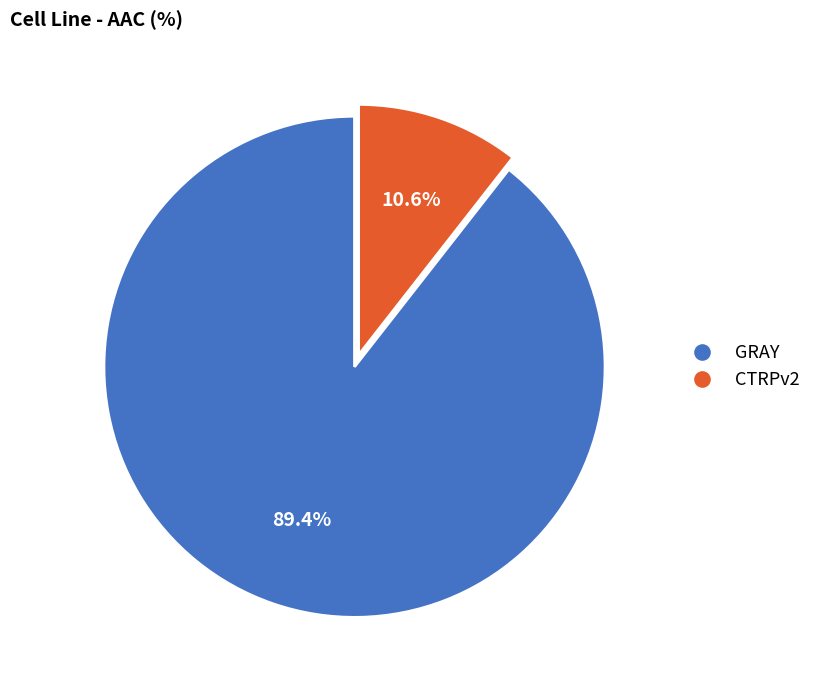

How many slices are in this pie chart?

2